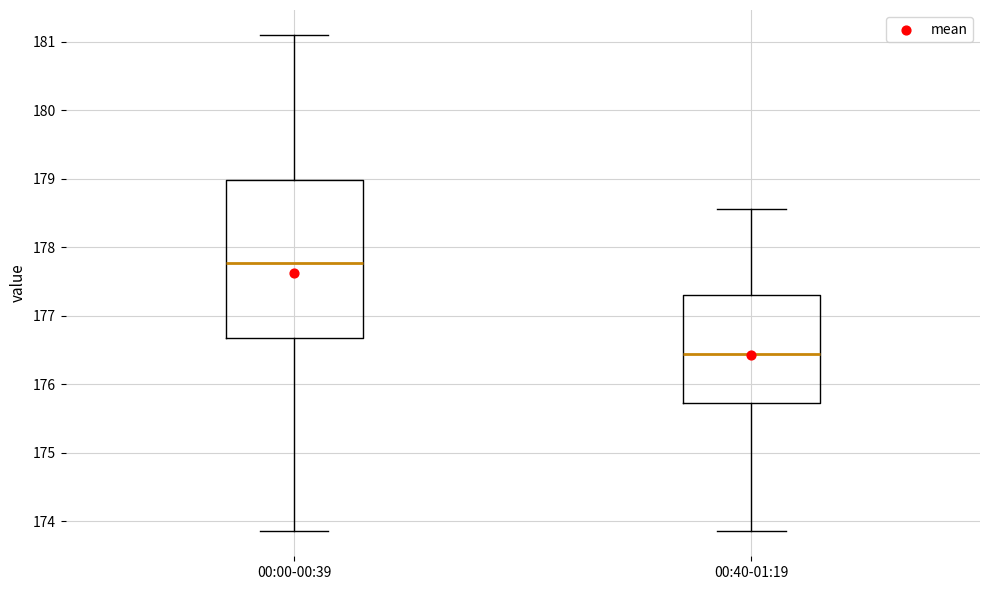

Where does the median line of the box for 00:00-00:39 sit on the y-axis? The values are not printed on the chart, so give them approximately, as read against the axis.

177.8